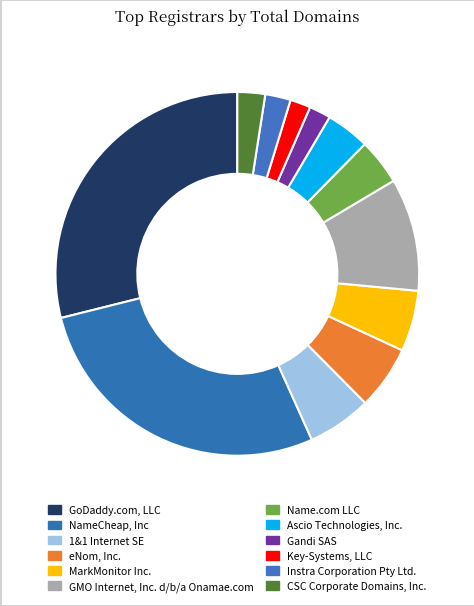

How many slices are in this pie chart?

12